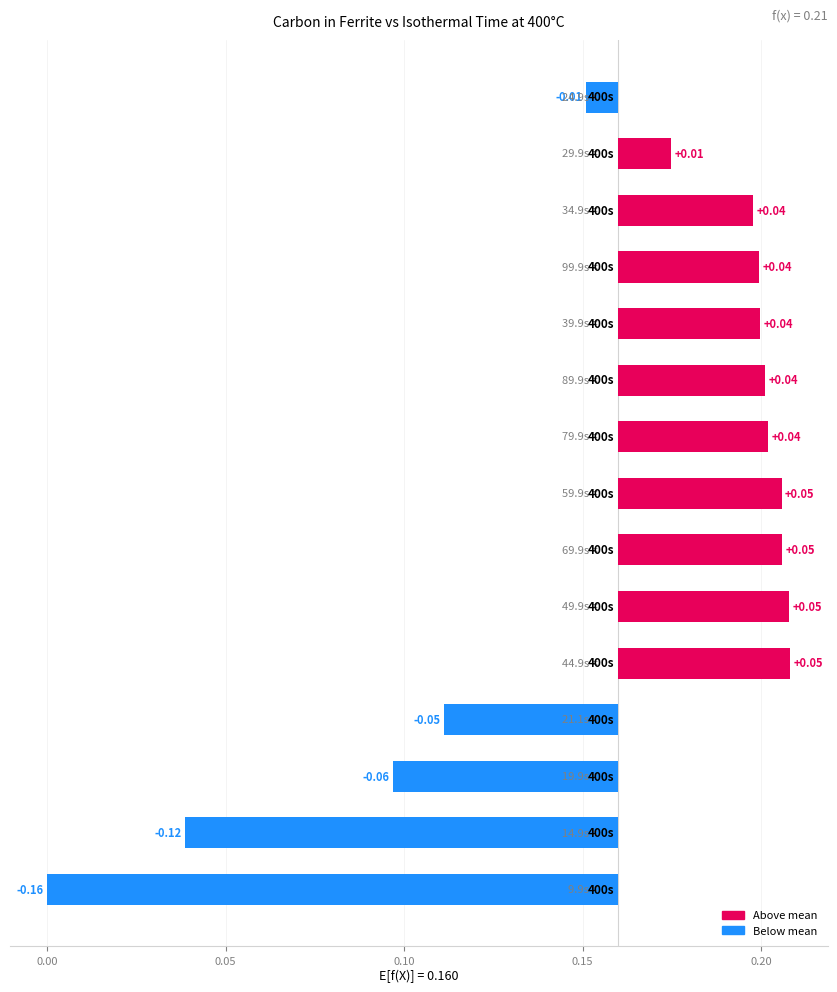

What is the minimum value shown in the chart?

-0.2